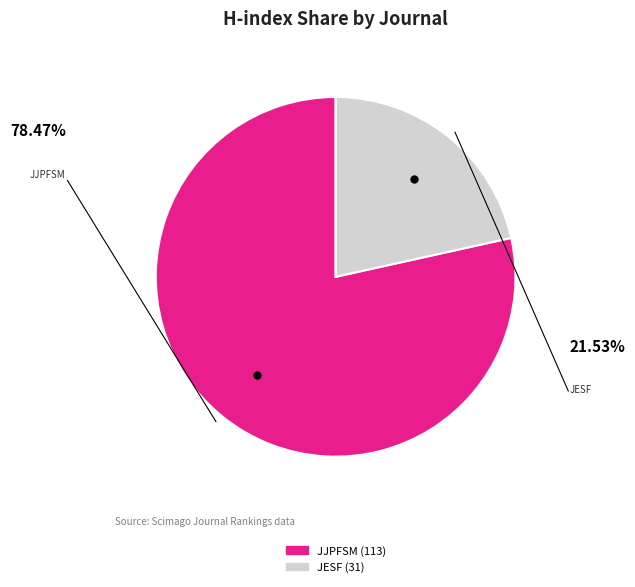

Which slice represents more than half of the pie?

Japanese Journal of Physical Fitness and Sports Medicine